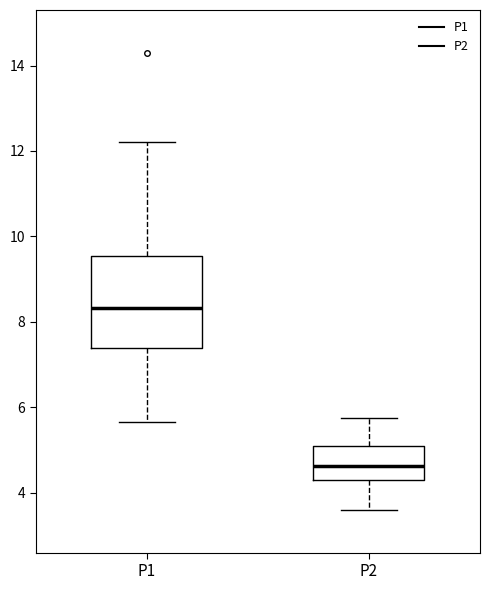

Reading left to right, read every box against the y-axis: the position of its median line, the range the box covers, and the ends of its whiskers. The values are not printed on the chart, so give them approximately, as read against the axis.

P1: median 8.4, box 7.4 to 9.6, whiskers 5.6 to 12.2
P2: median 4.6, box 4.4 to 5.0, whiskers 3.6 to 5.8